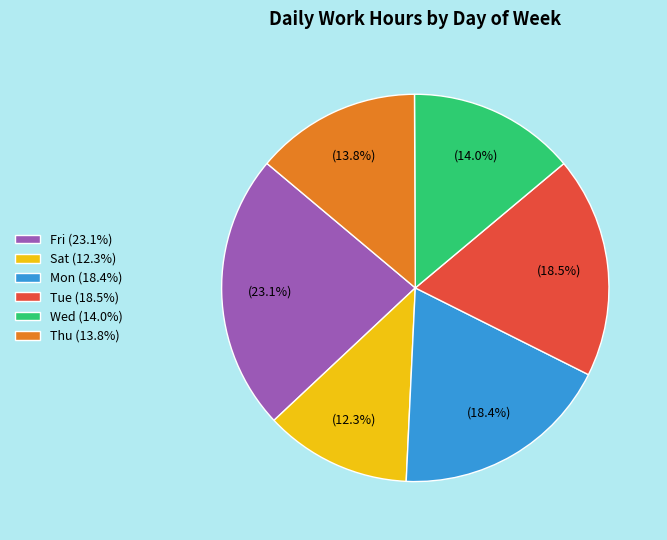

What is the ratio of the value at Tue (18.5%) to the value at Sat (12.3%)?

1.5